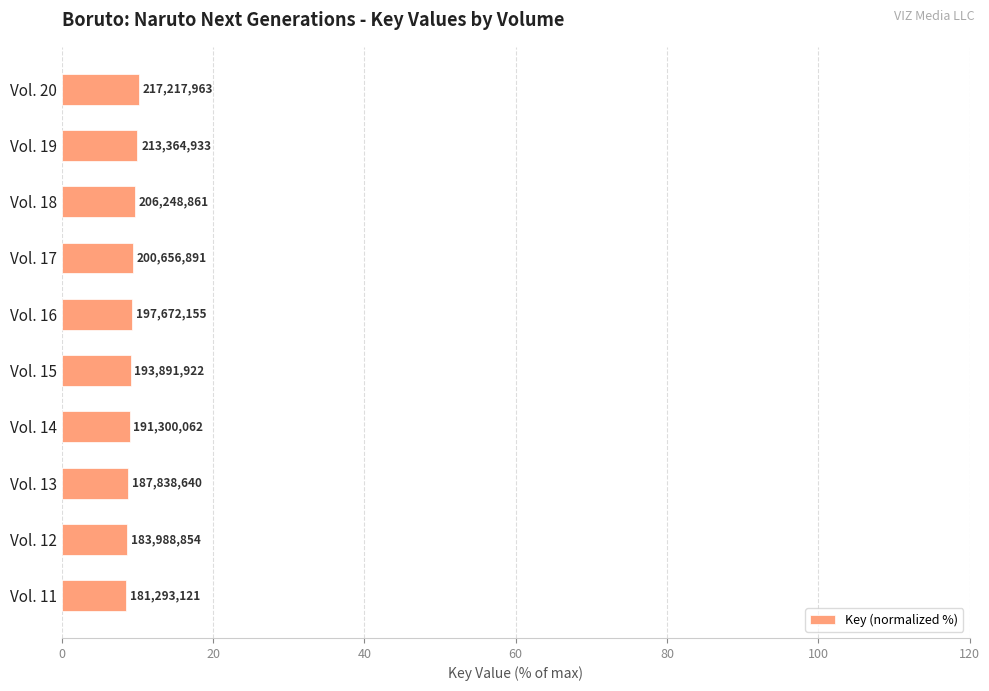

How many bars are there in total?

10